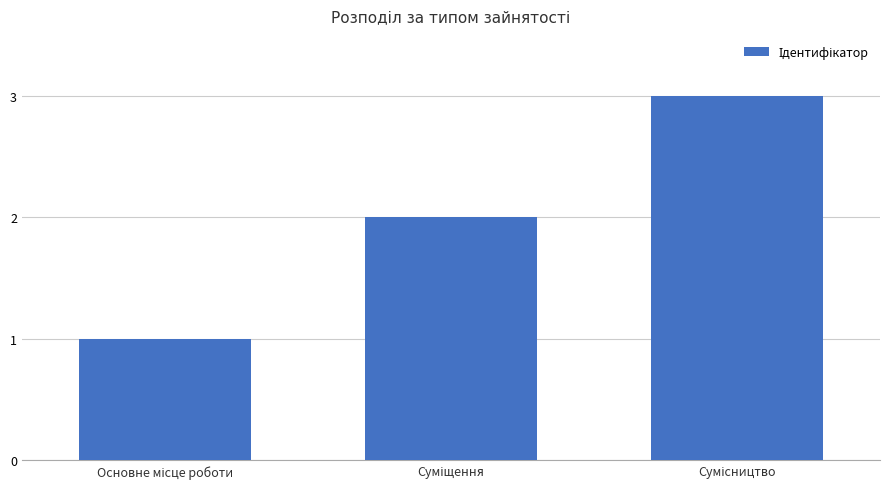

What is the sum of all values?

6